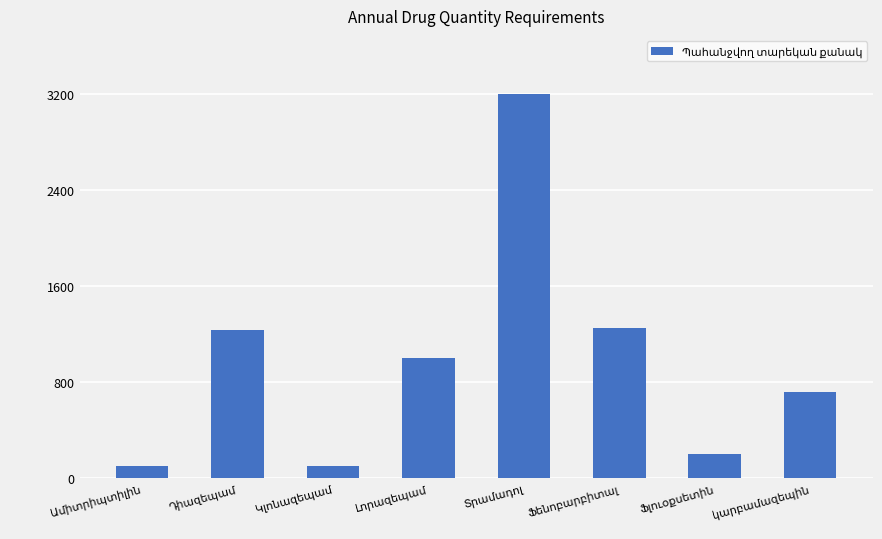

What is the sum of all values?

7800